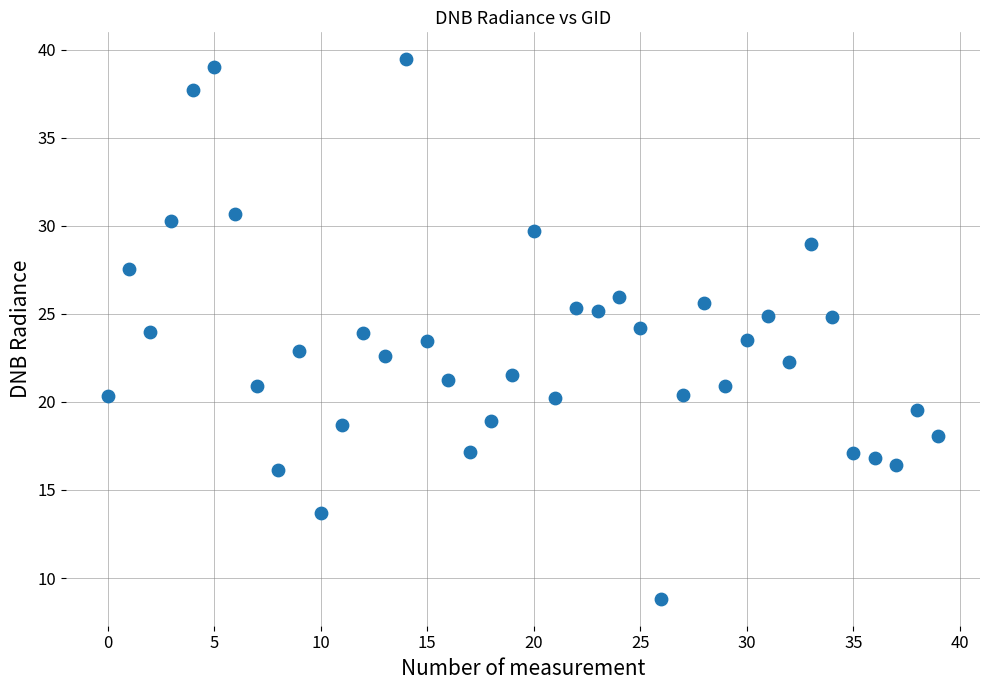

What is the range of Y values (max minus min)?

30.6